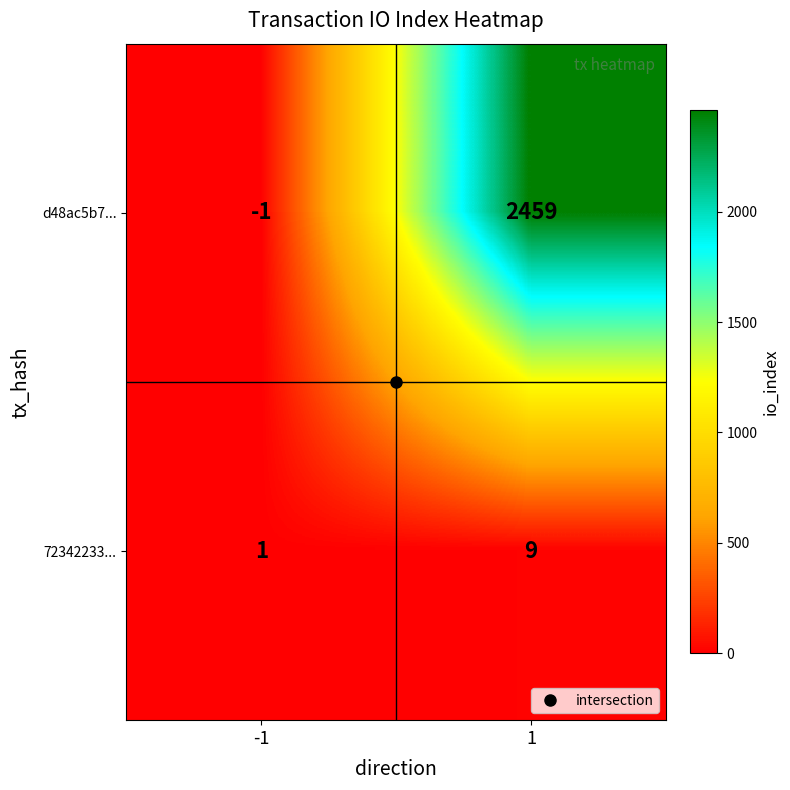

Rank the series at -1 from lowest to highest value.

d48ac5b7..., 72342233...